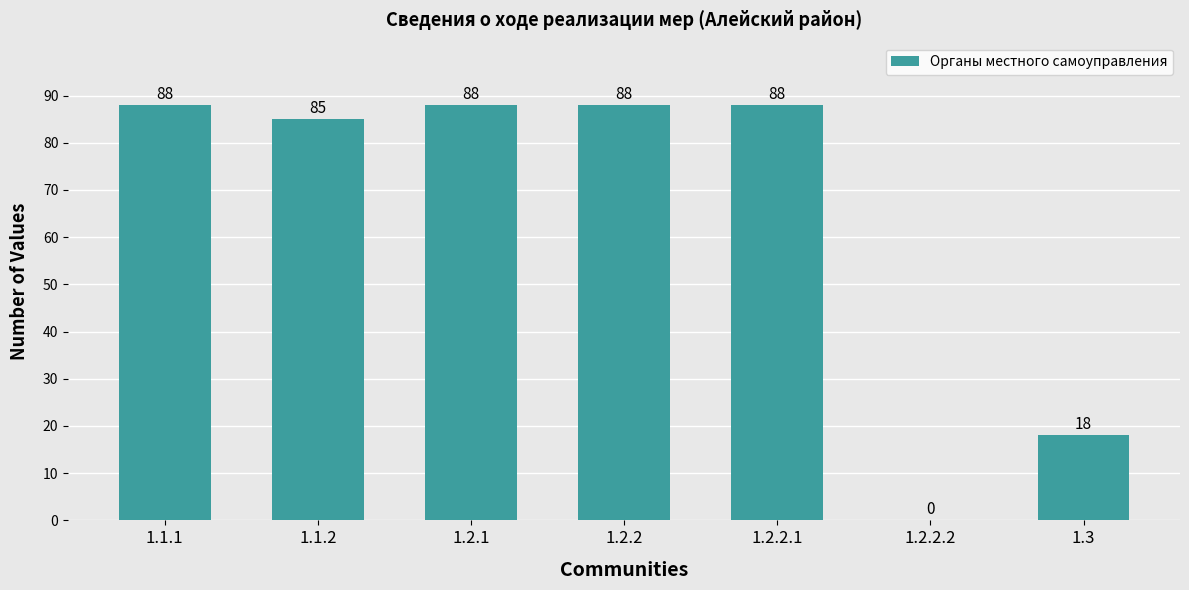

What is the maximum value shown in the chart?

88